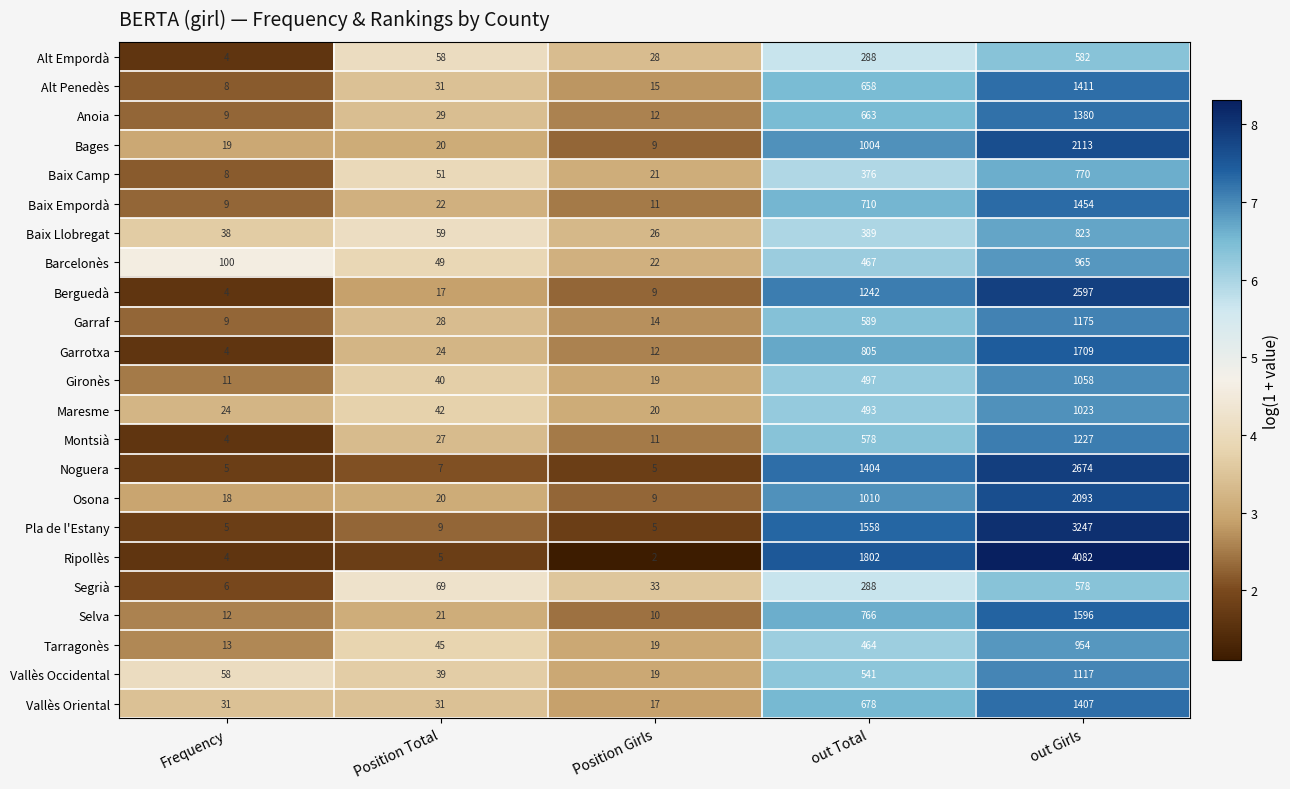

The value of Garraf at Position Total is 45. True or false?

False